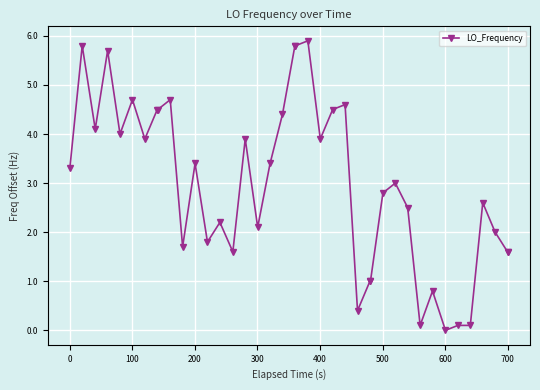

Reading left to right, transcribe all the data shown in this chart.

3.3	5.8	4.1	5.7	4.0	4.7	3.9	4.5	4.5	4.7	1.7	3.4	1.8	2.2	1.6	3.9	2.1	3.4	4.4	5.8	5.8	5.9	3.9	4.5	4.6	0.4	1.0	1.0	2.8	3.0	2.5	0.1	0.8	0.0	0.1	0.1	2.6	2.0	1.6	1.6